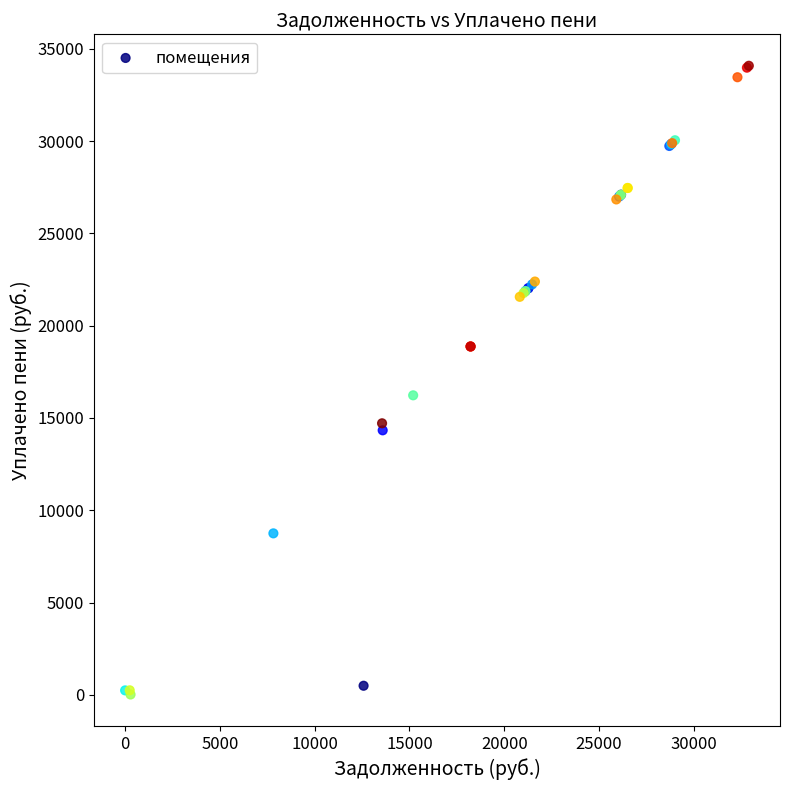

What Y value in the scatter plot is closest to 17050?

16228.3